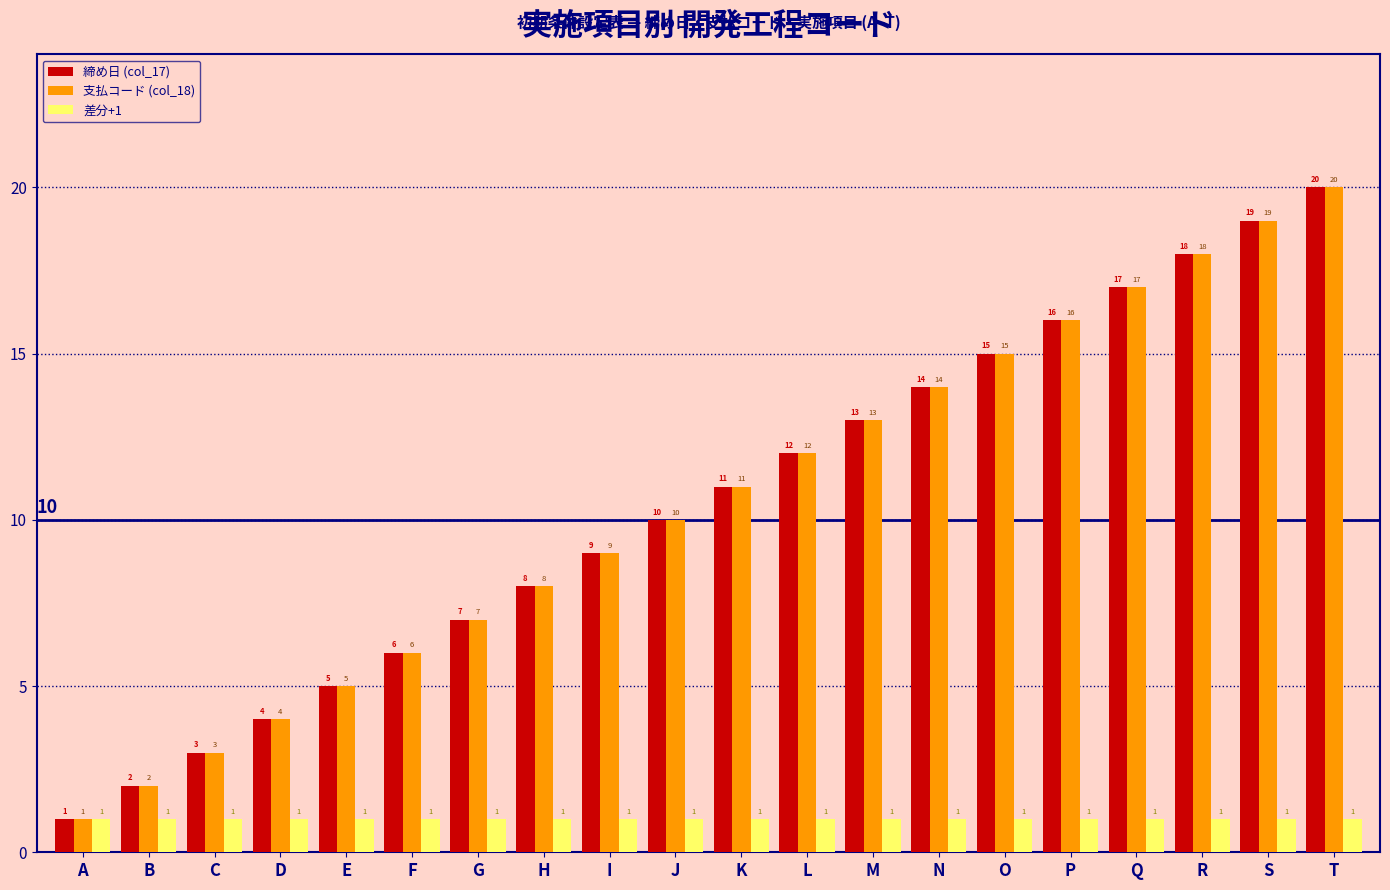

What is the value of the 支払コード (col_18) bar at the 5th from the left?

5